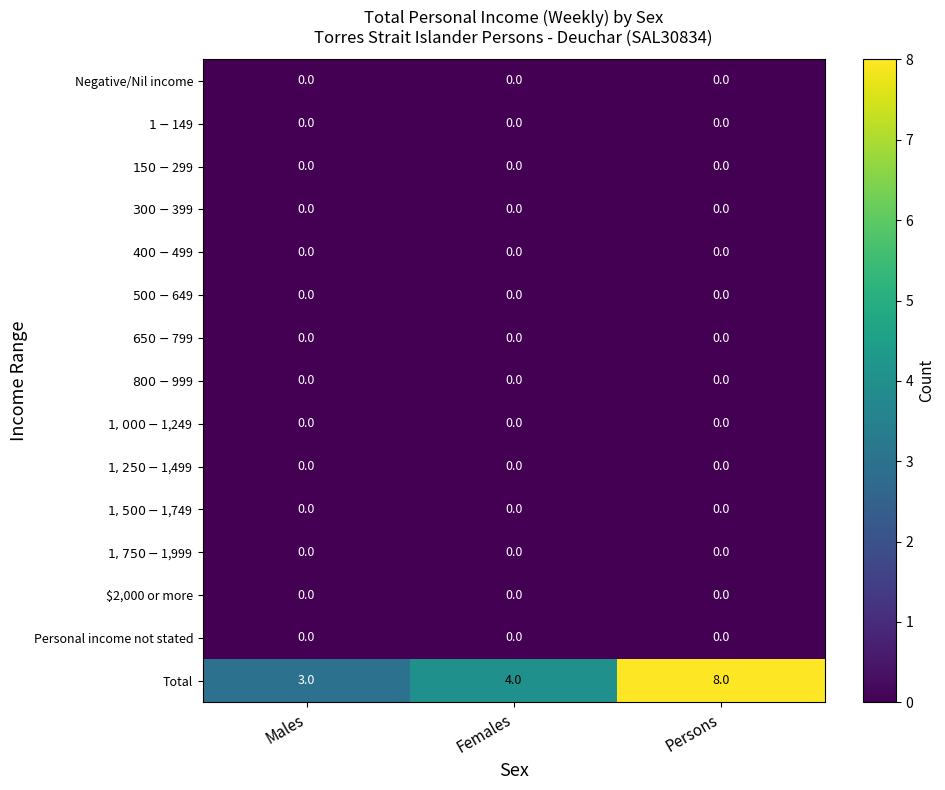

What is the total value across all series at Females?

4